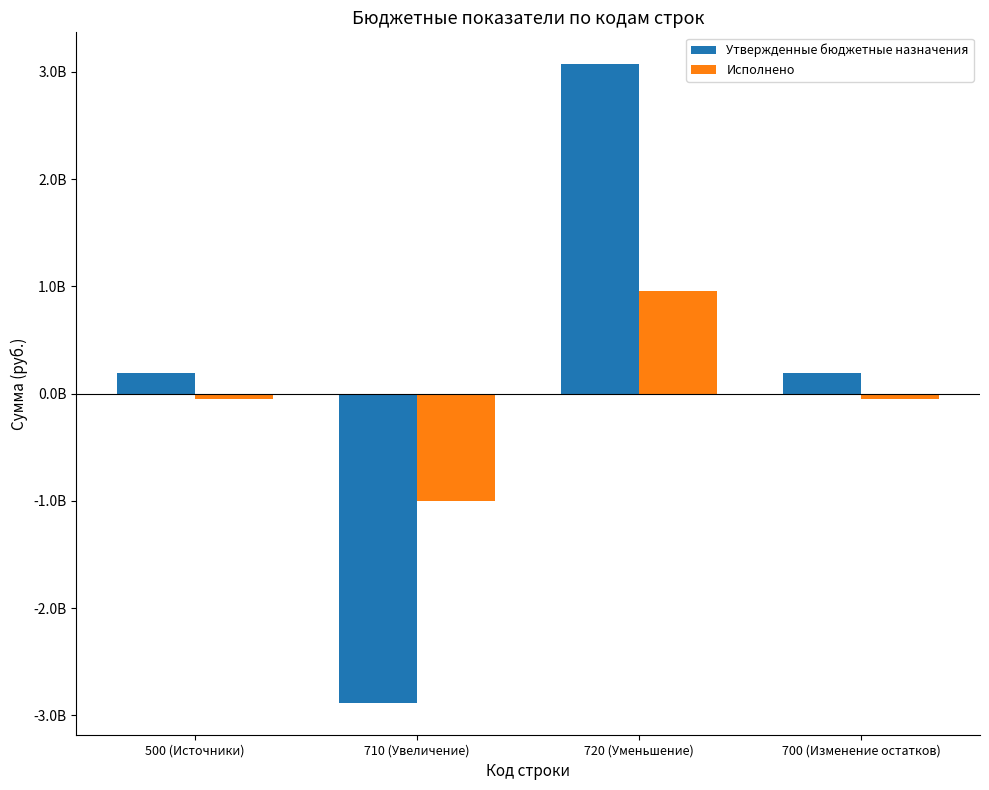

At how many categories does at least one series exceed 2670891928?

1